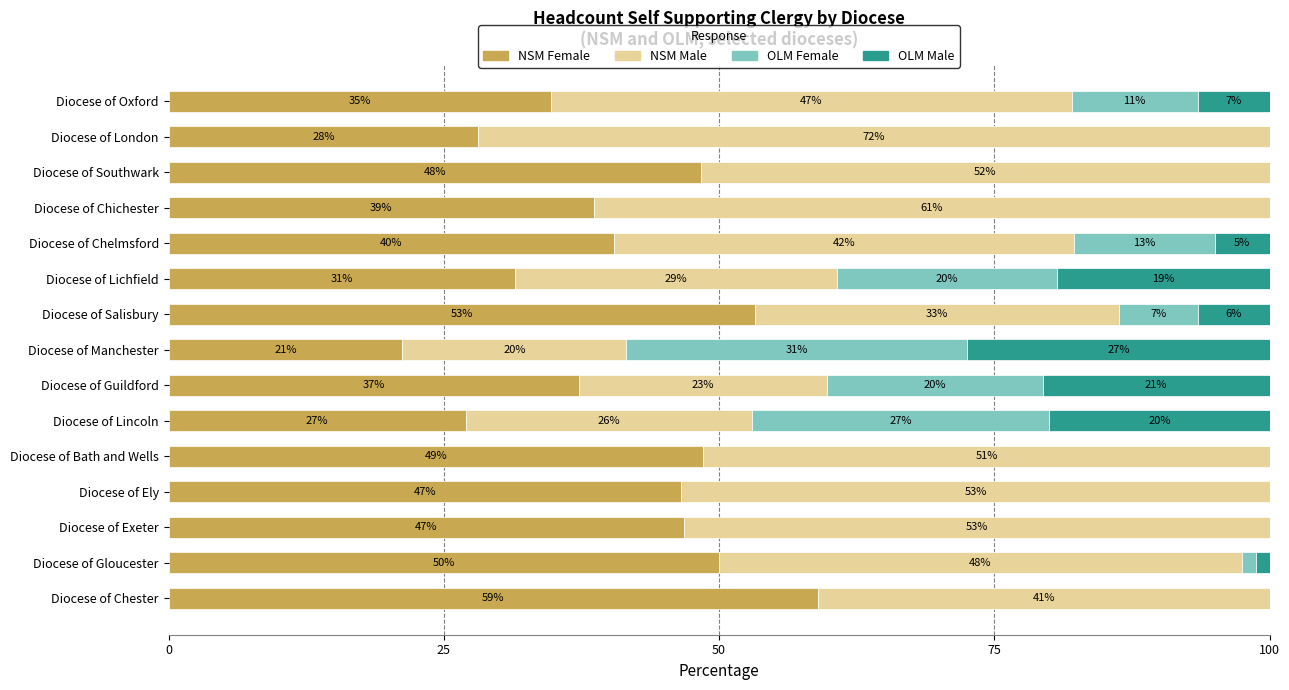

At which label does NSM Female reach its peak?

Diocese of Chester